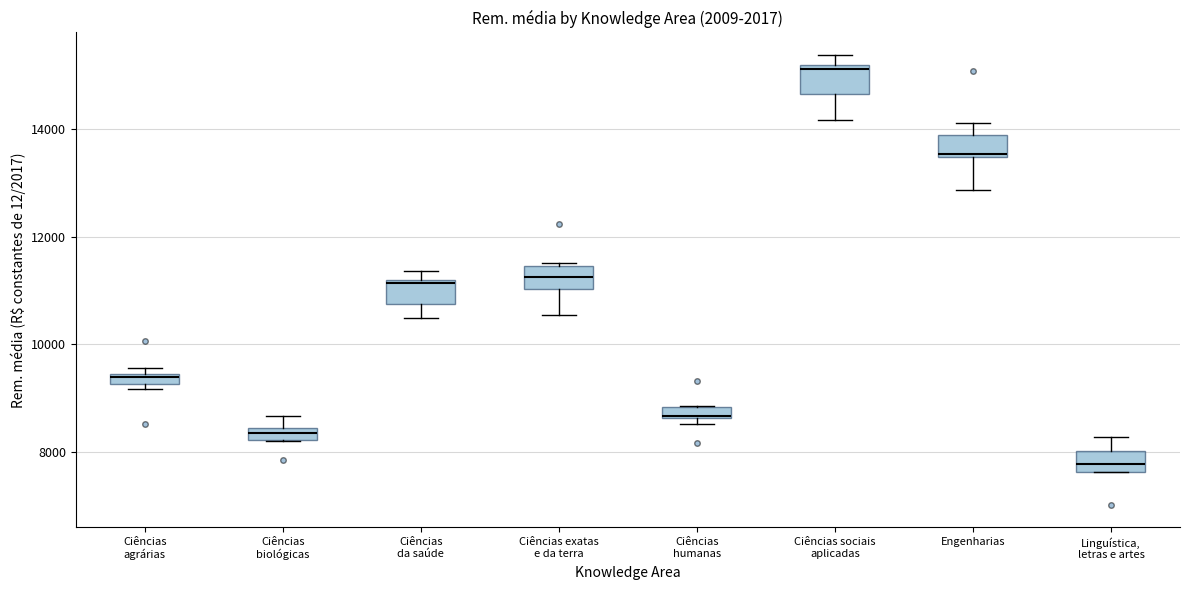

Where is the upper edge of the box for Engenharias on the y-axis? The values are not printed on the chart, so give them approximately, as read against the axis.

13800